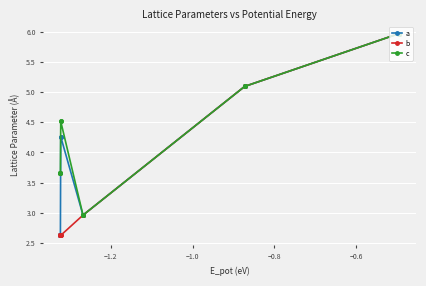

Which series has the largest range (max minus min)?

b